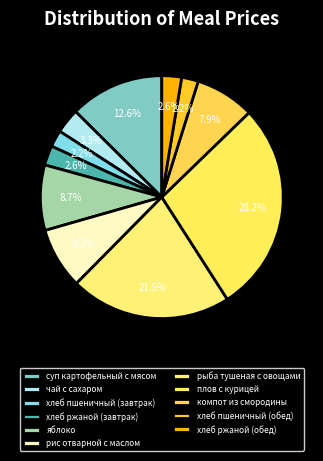

Does яблоко represent more than half of the total?

No